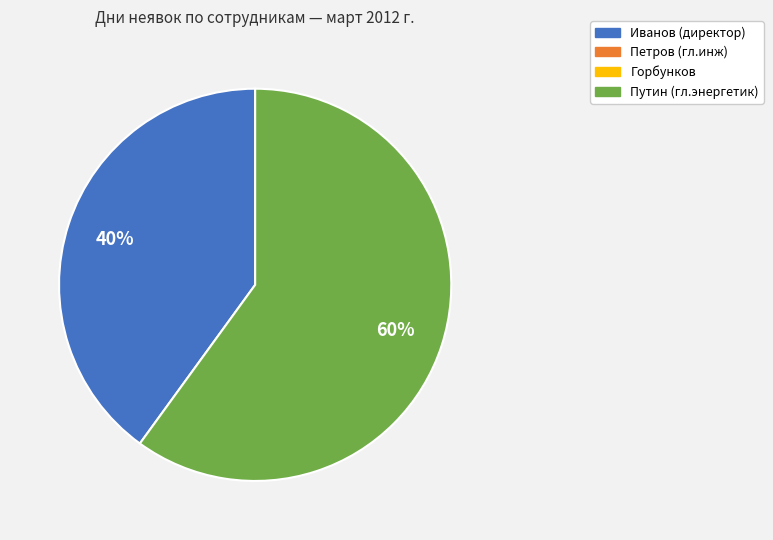

To the nearest percent, what is the difference between the largest and smallest slice percentages?

20%